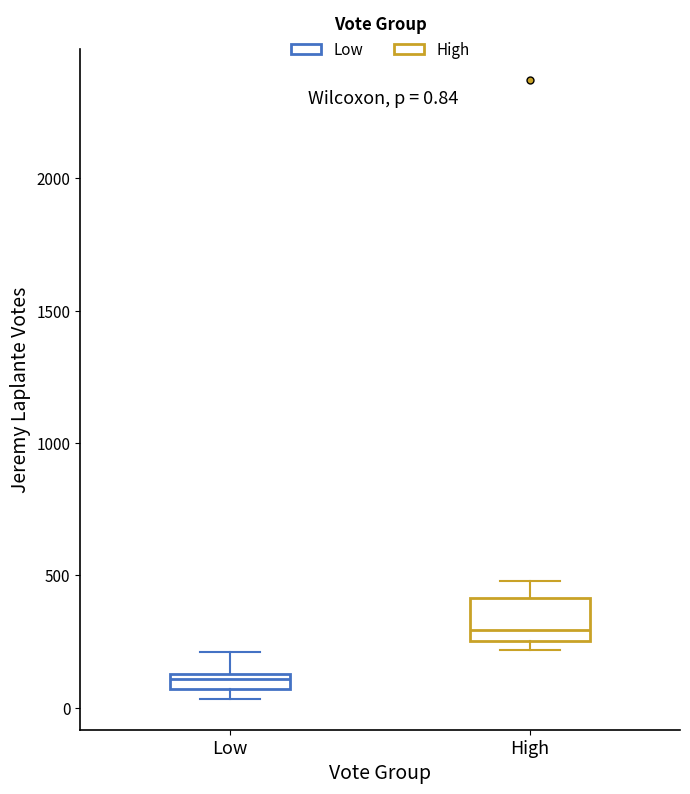

Which box is the tallest, from its lower edge to its upper edge?

High